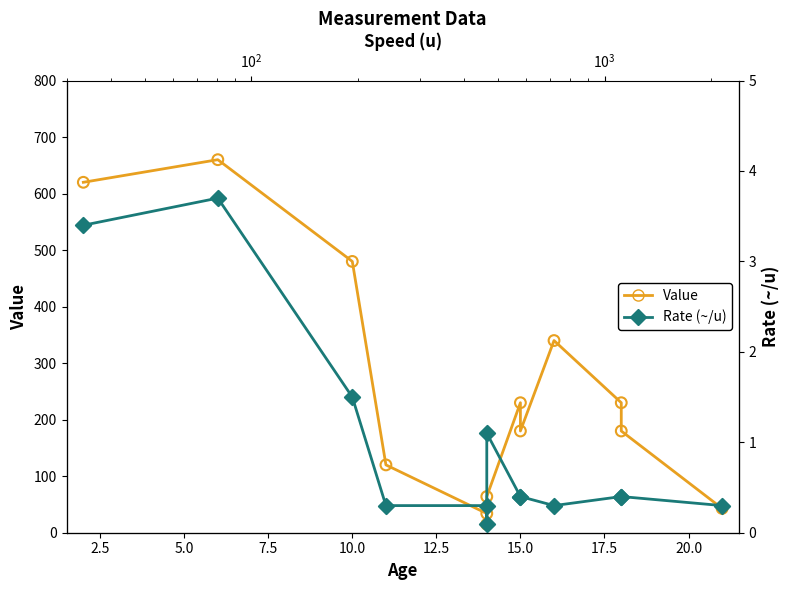

Which series has the largest total across all categories?

Value